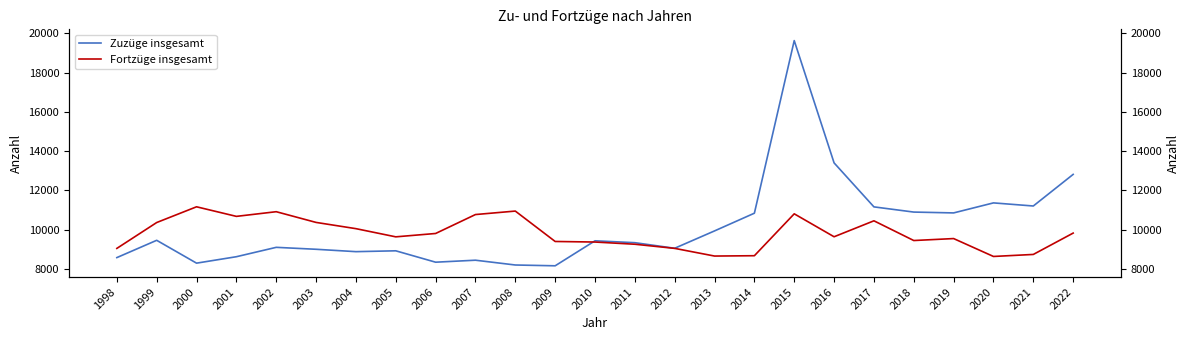

Which has a higher value, 2004 or 1998?

2004